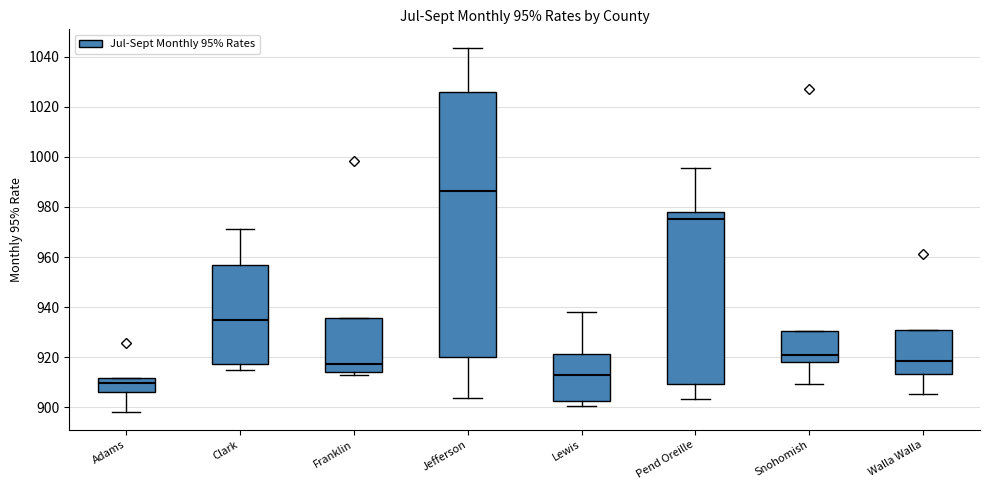

Which box's median line is the lowest?

Adams